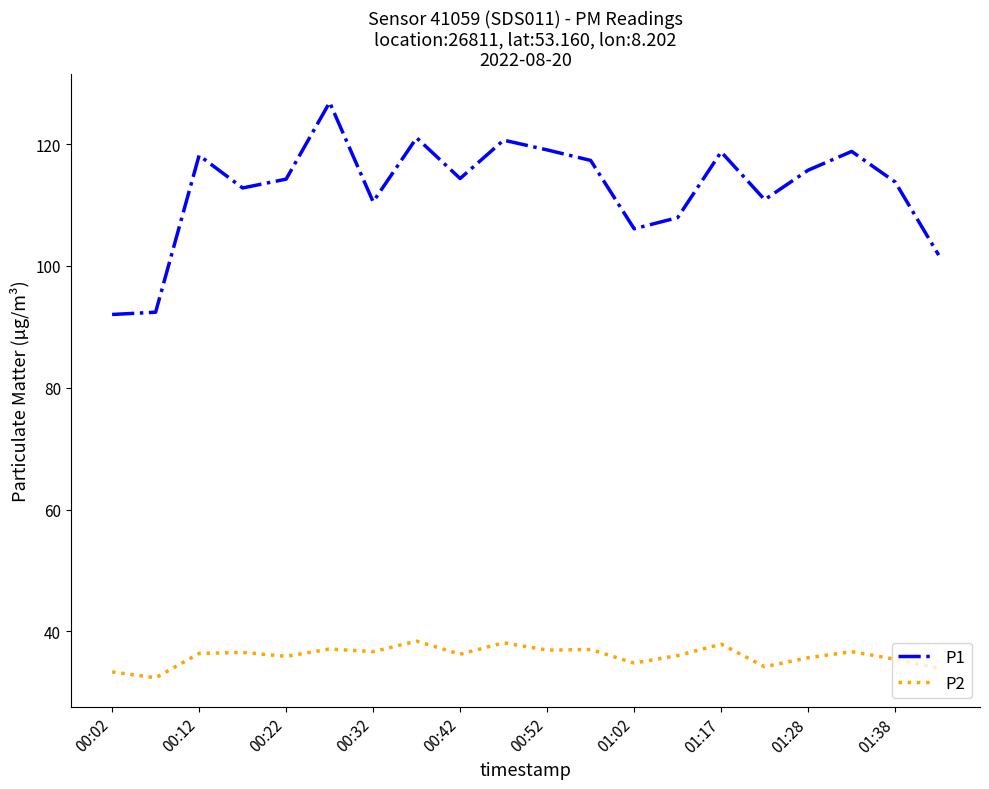

List the series in order of their overall mean, highest first.

P1, P2